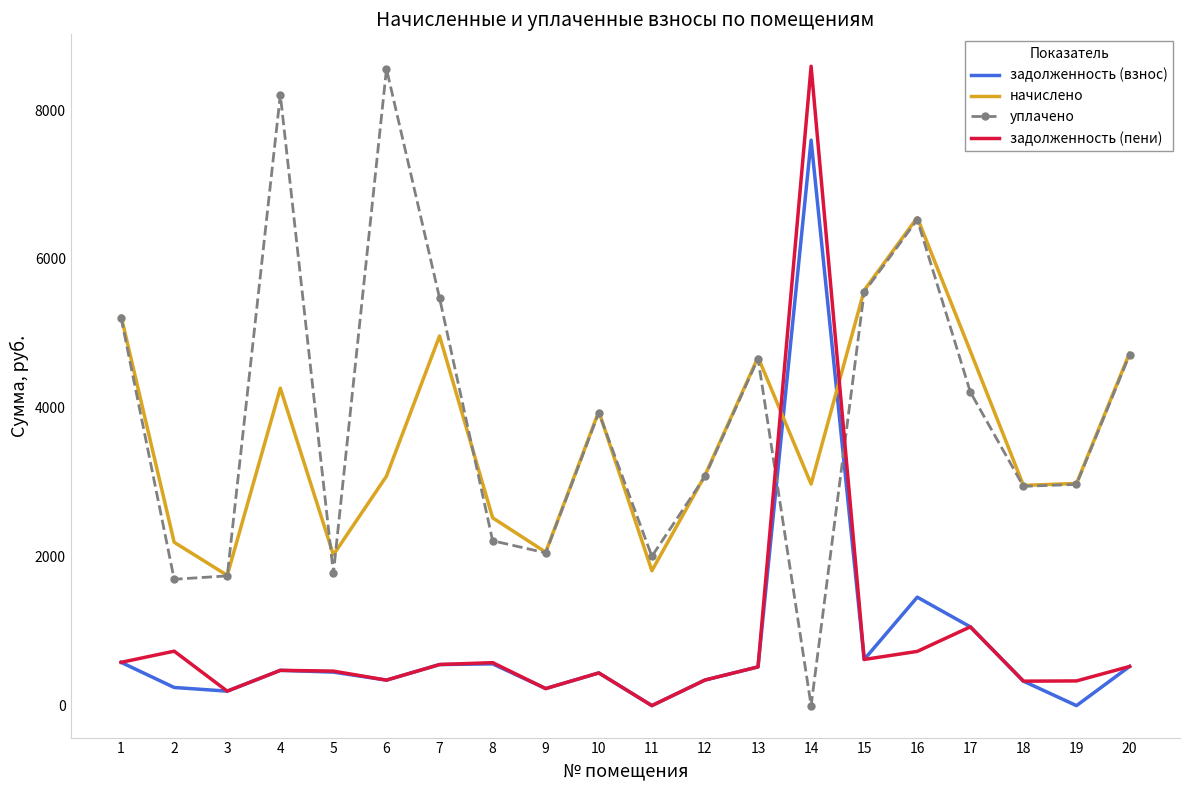

True or false: задолженность (пени) and начислено cross at least once.

True